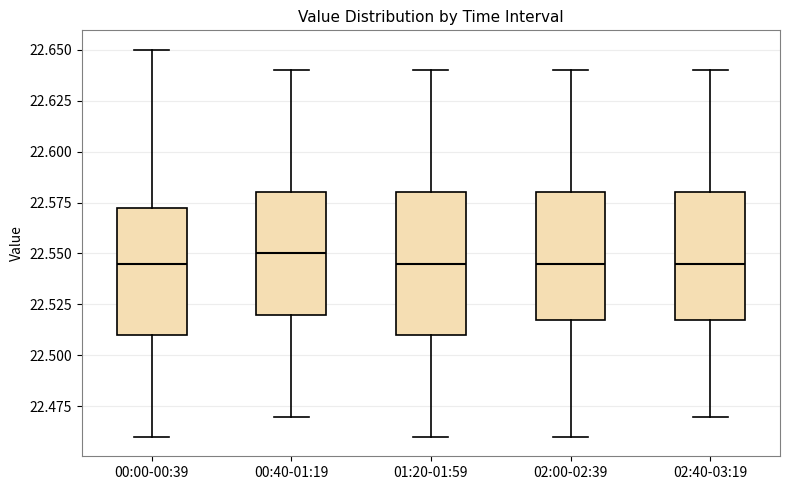

Reading left to right, transcribe this box plot: for each box, give where its median line is, the range the box spans, and where its two whiskers end, as read against the y-axis. The values are not printed on the chart, so give them approximately, as read against the axis.

00:00-00:39: median 22.545, box 22.510 to 22.575, whiskers 22.460 to 22.650
00:40-01:19: median 22.550, box 22.520 to 22.580, whiskers 22.470 to 22.640
01:20-01:59: median 22.545, box 22.510 to 22.580, whiskers 22.460 to 22.640
02:00-02:39: median 22.545, box 22.520 to 22.580, whiskers 22.460 to 22.640
02:40-03:19: median 22.545, box 22.520 to 22.580, whiskers 22.470 to 22.640